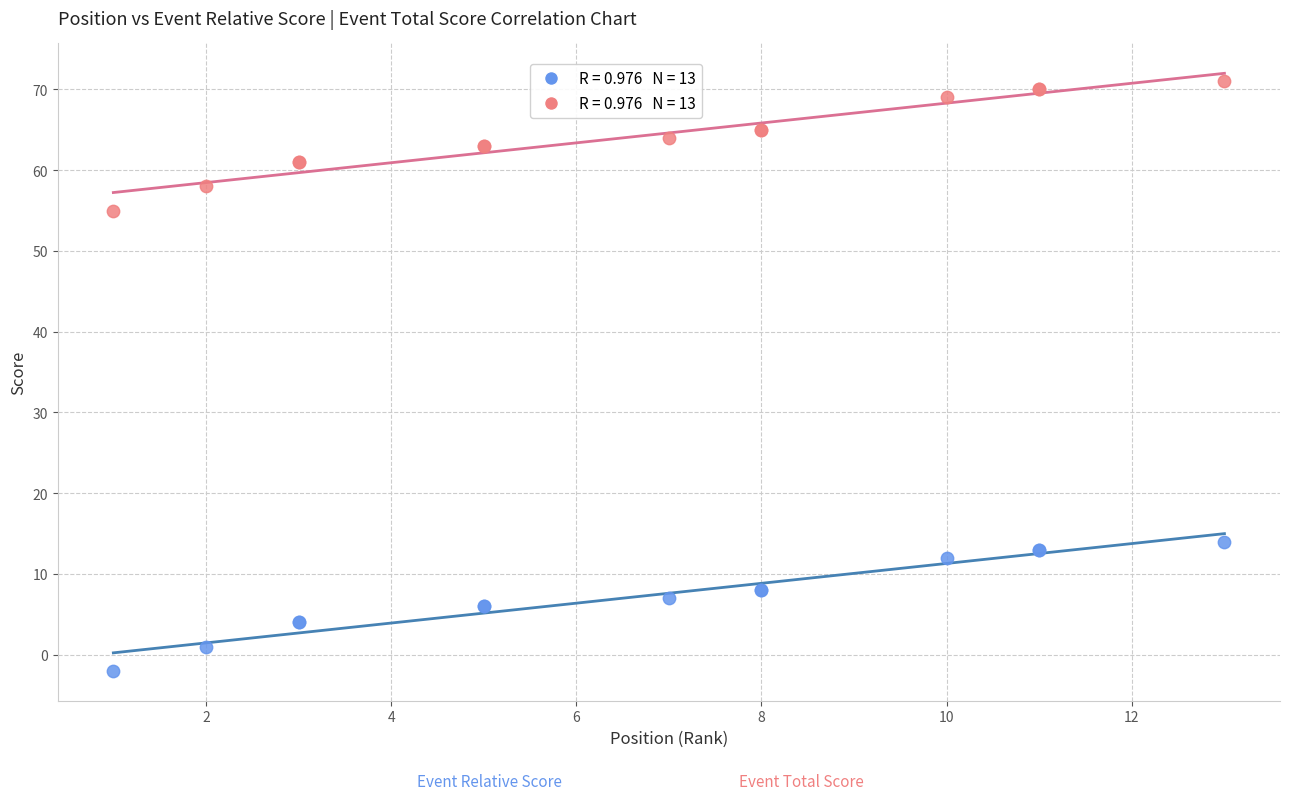

Across all series, what Y value is closest to 34?

14